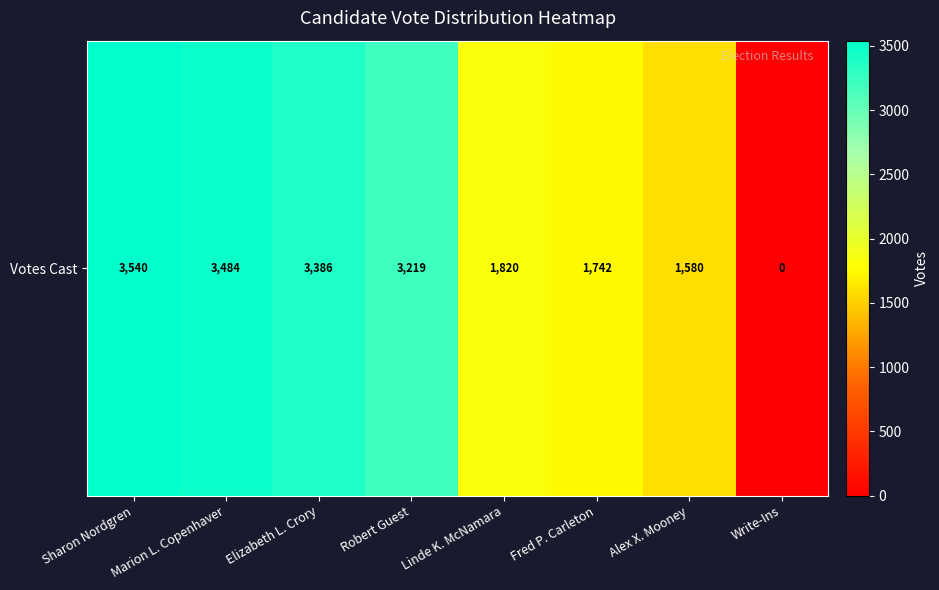

What is the greatest value displayed?

3540